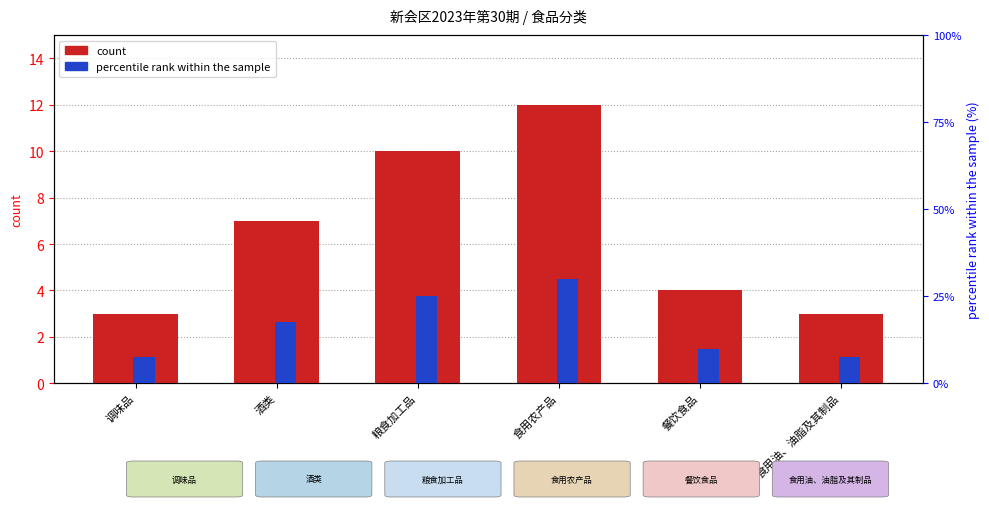

At which category does the chart reach its peak across all series?

食用农产品